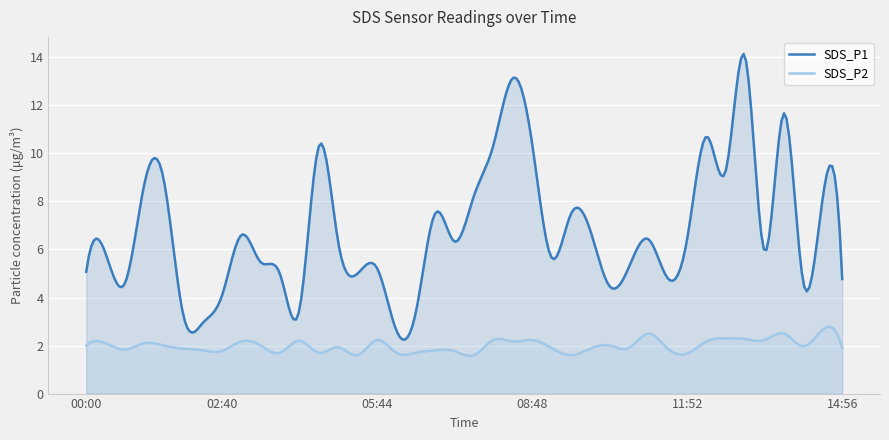

How many interior local peaks does the SDS_P1 series have?

13